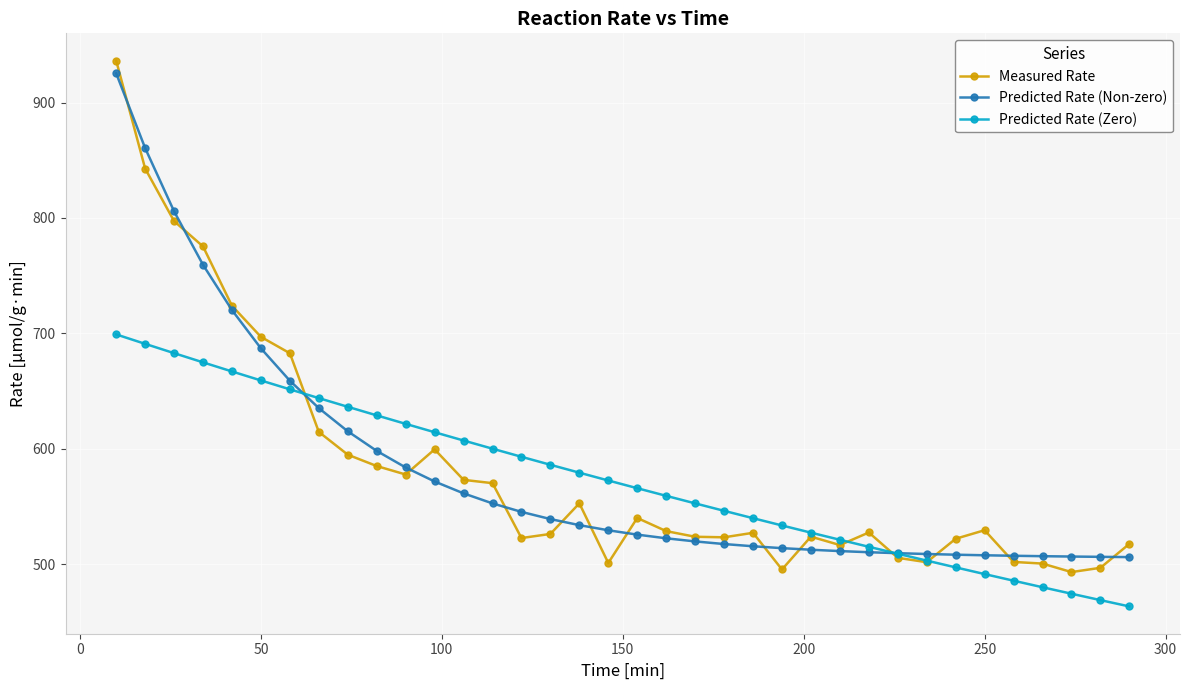

Which series has the widest spread of values?

Measured Rate